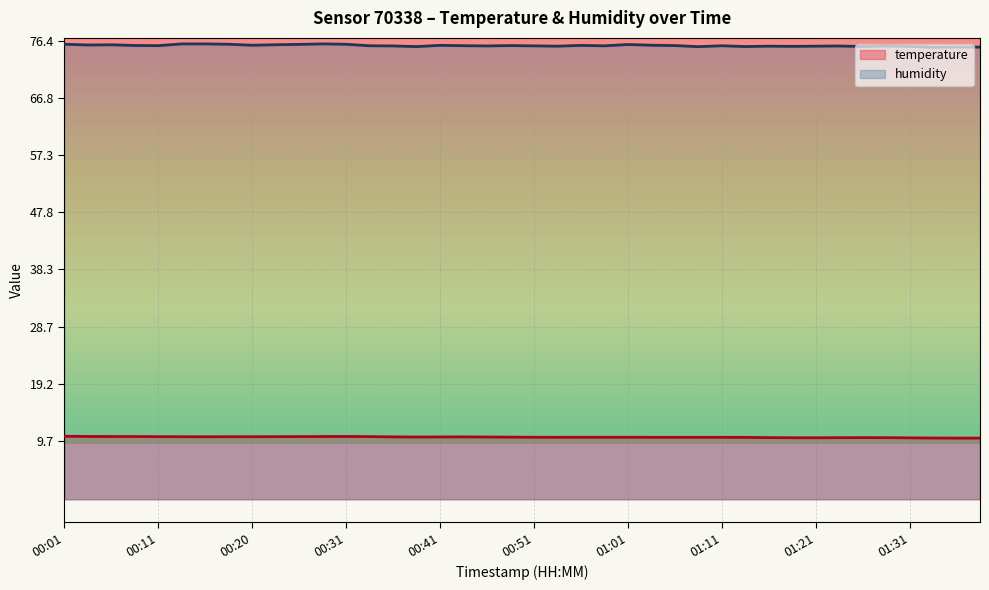

Reading left to right, transcribe all the data shown in this chart.

temperature: 00:01=10.5	00:03=10.5	00:06=10.4	00:08=10.4	00:11=10.4	00:13=10.4	00:15=10.4	00:18=10.4	00:20=10.4	00:23=10.4	00:26=10.4	00:28=10.4	00:31=10.5	00:33=10.4	00:36=10.4	00:38=10.4	00:41=10.4	00:43=10.4	00:45=10.4	00:48=10.3	00:51=10.3	00:53=10.3	00:56=10.3	00:58=10.3	01:01=10.3	01:03=10.3	01:06=10.3	01:08=10.3	01:11=10.3	01:14=10.3	01:16=10.3	01:19=10.2	01:21=10.2	01:24=10.3	01:26=10.3	01:29=10.3	01:31=10.2	01:34=10.2	01:36=10.2	01:39=10.2
humidity: 00:01=75.8	00:03=75.7	00:06=75.7	00:08=75.6	00:11=75.6	00:13=75.9	00:15=75.9	00:18=75.8	00:20=75.6	00:23=75.7	00:26=75.8	00:28=75.9	00:31=75.8	00:33=75.5	00:36=75.5	00:38=75.4	00:41=75.6	00:43=75.6	00:45=75.5	00:48=75.6	00:51=75.5	00:53=75.5	00:56=75.6	00:58=75.5	01:01=75.8	01:03=75.6	01:06=75.6	01:08=75.4	01:11=75.5	01:14=75.4	01:16=75.5	01:19=75.5	01:21=75.5	01:24=75.5	01:26=75.4	01:29=75.5	01:31=75.5	01:34=75.3	01:36=75.3	01:39=75.3